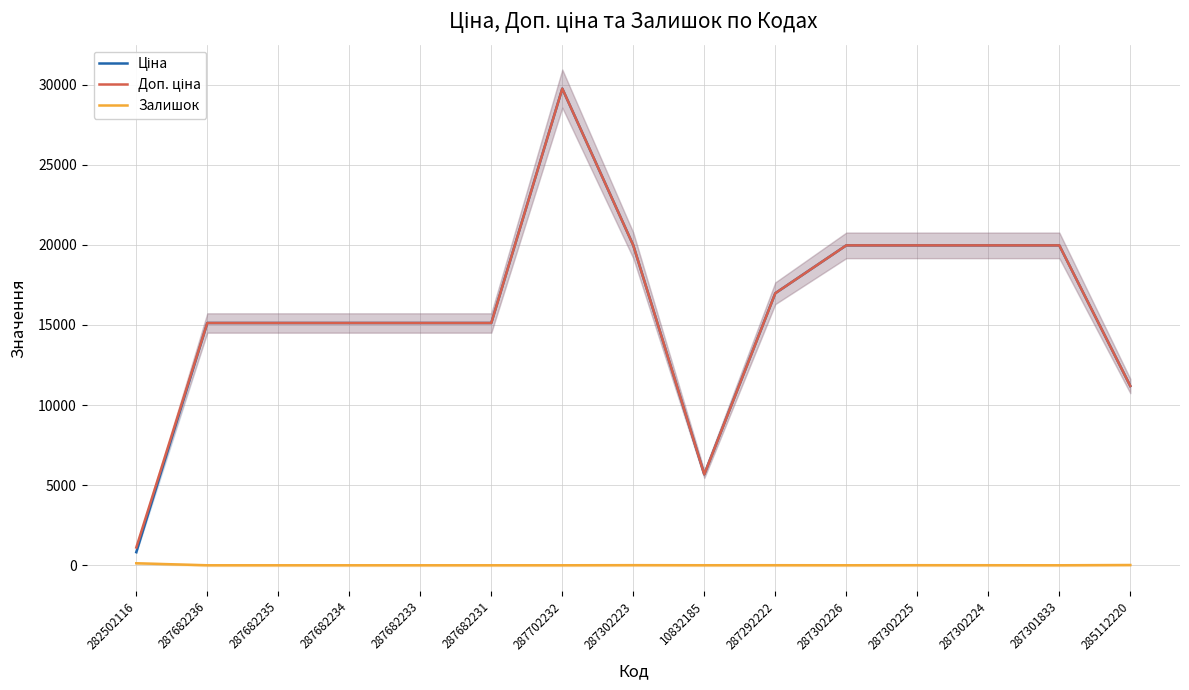

What is the approximate value of Доп. ціна at 285112220?

11188.2